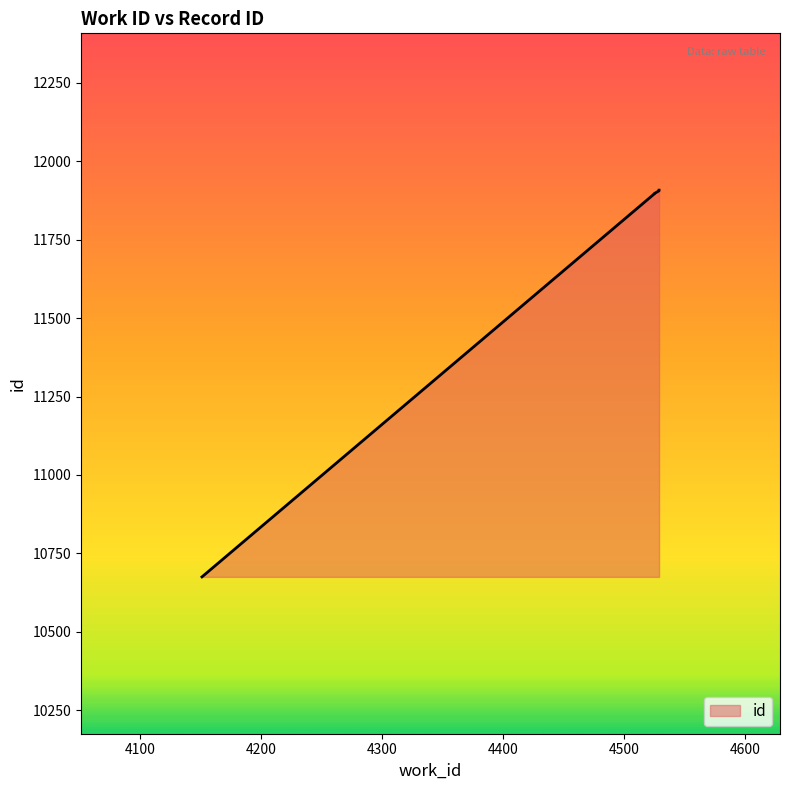

The chart shows a value of 6990 at 4525. True or false?

False